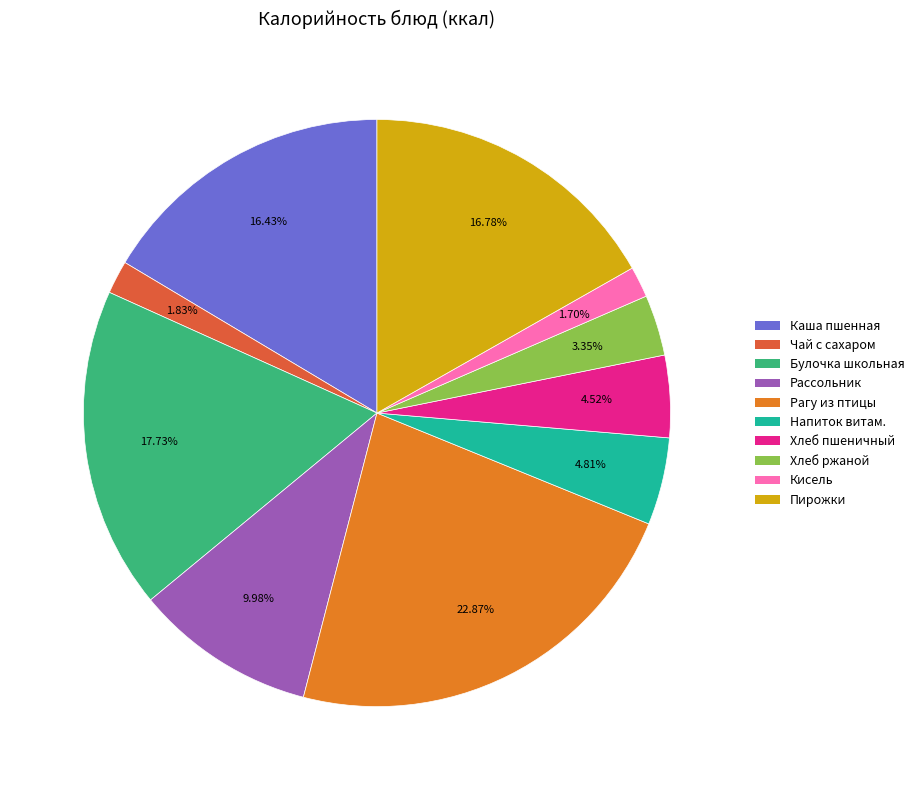

Does any single category account for the majority?

No